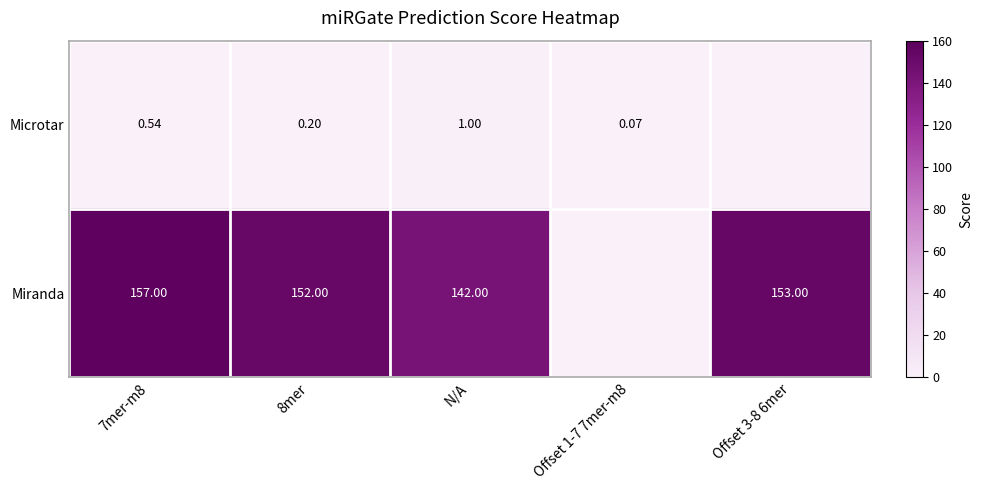

Rank the categories by Microtar value from lowest to highest.

Offset 3-8 6mer, Offset 1-7 7mer-m8, 8mer, 7mer-m8, N/A